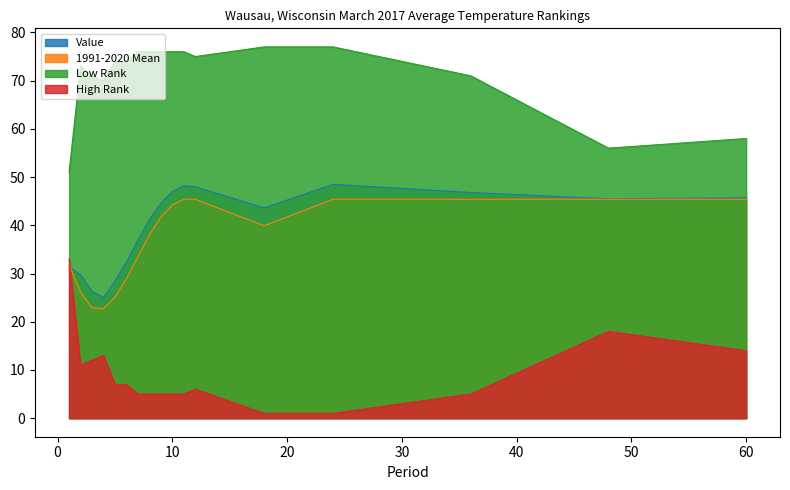

What is the sum of all High Rank values?

153.0